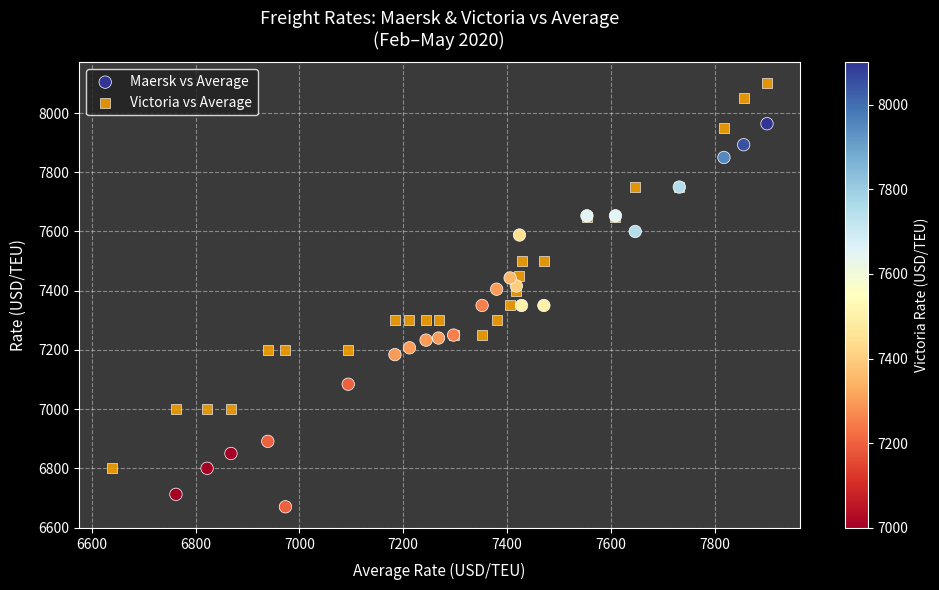

Which series reaches the minimum Y coordinate?

Maersk vs Average